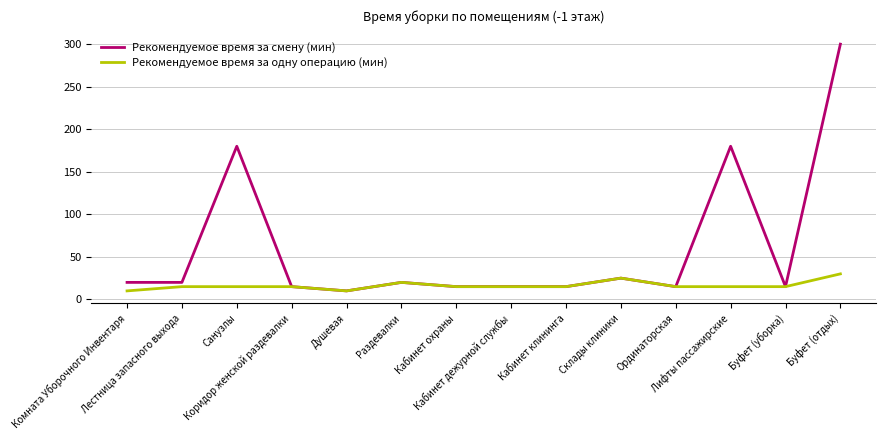

Which series has the largest total across all categories?

Рекомендуемое время за смену (мин)